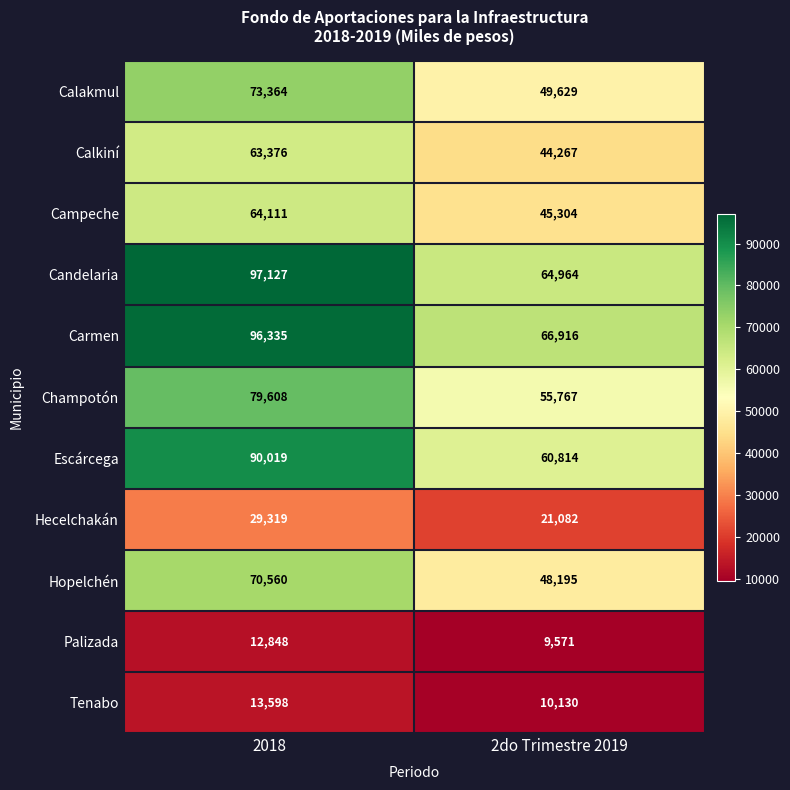

What is the sum of the Hecelchakán values at 2do Trimestre 2019 and 2018?

50401